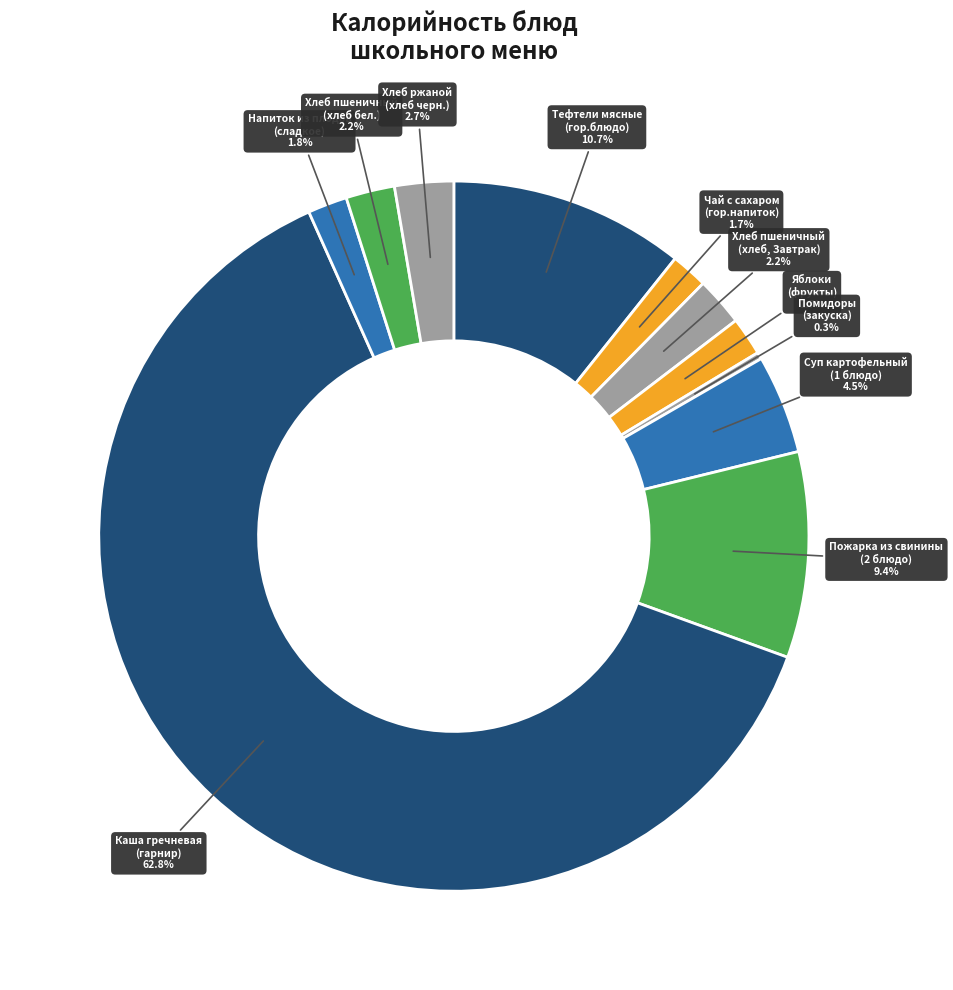

Count the number of slices in the pie.

11